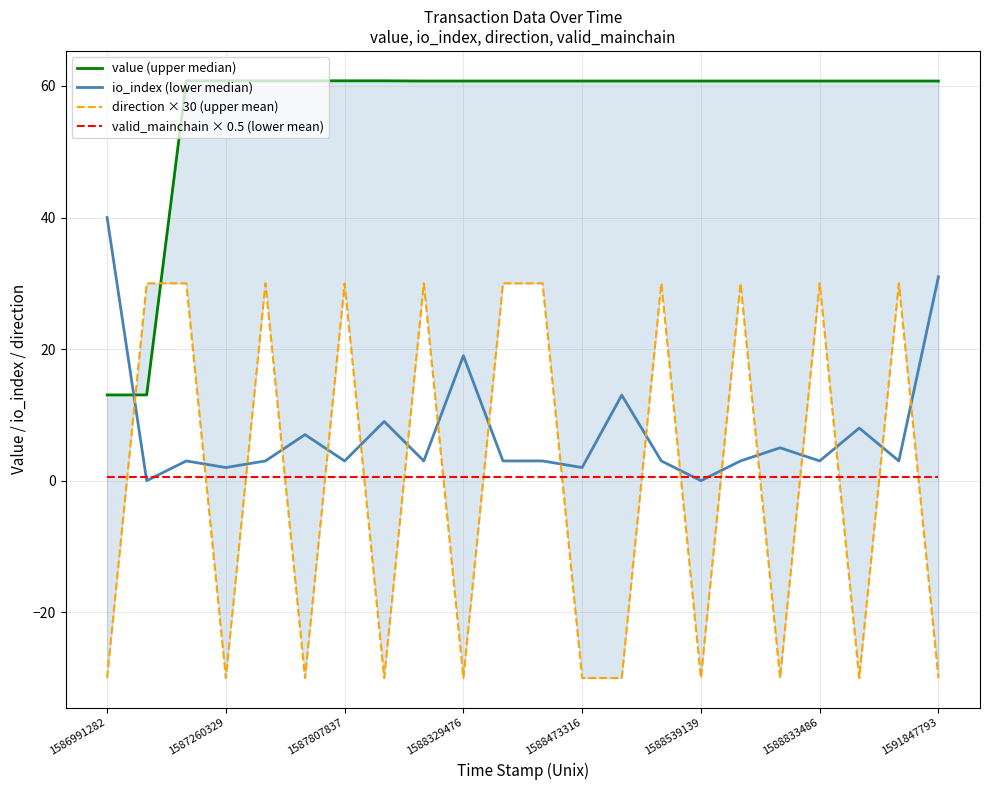

What are all the series names shown in the legend?

value (upper median), io_index (lower median), direction × 30 (upper mean), valid_mainchain × 0.5 (lower mean)